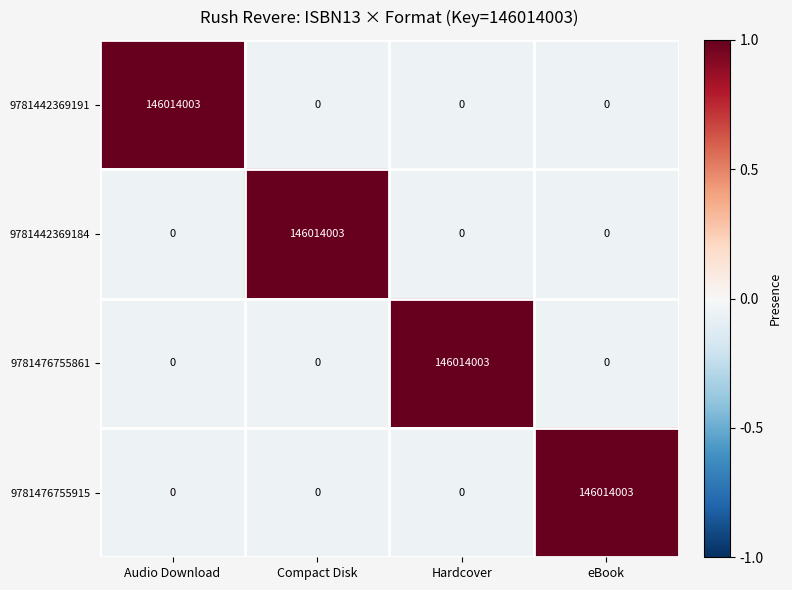

The value of 9781476755915 at eBook is 93588071. True or false?

False